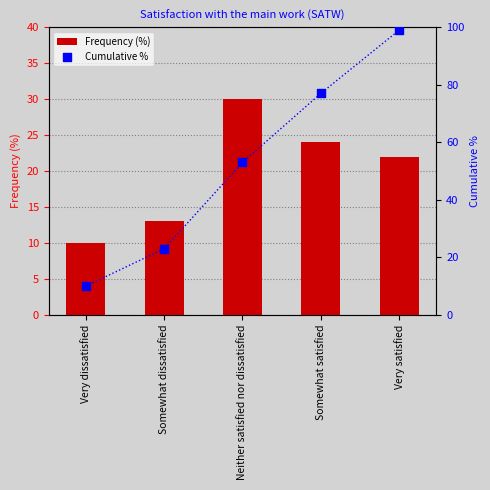

At which category is the sum across all series the highest?

Very satisfied